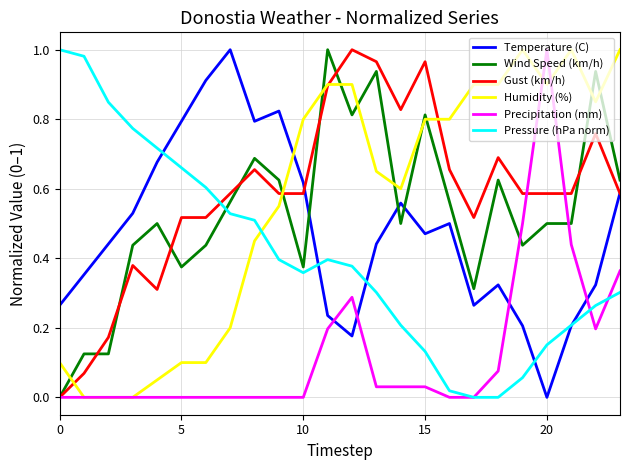

How many times do Temperature (C) and Humidity (%) cross each other?

1